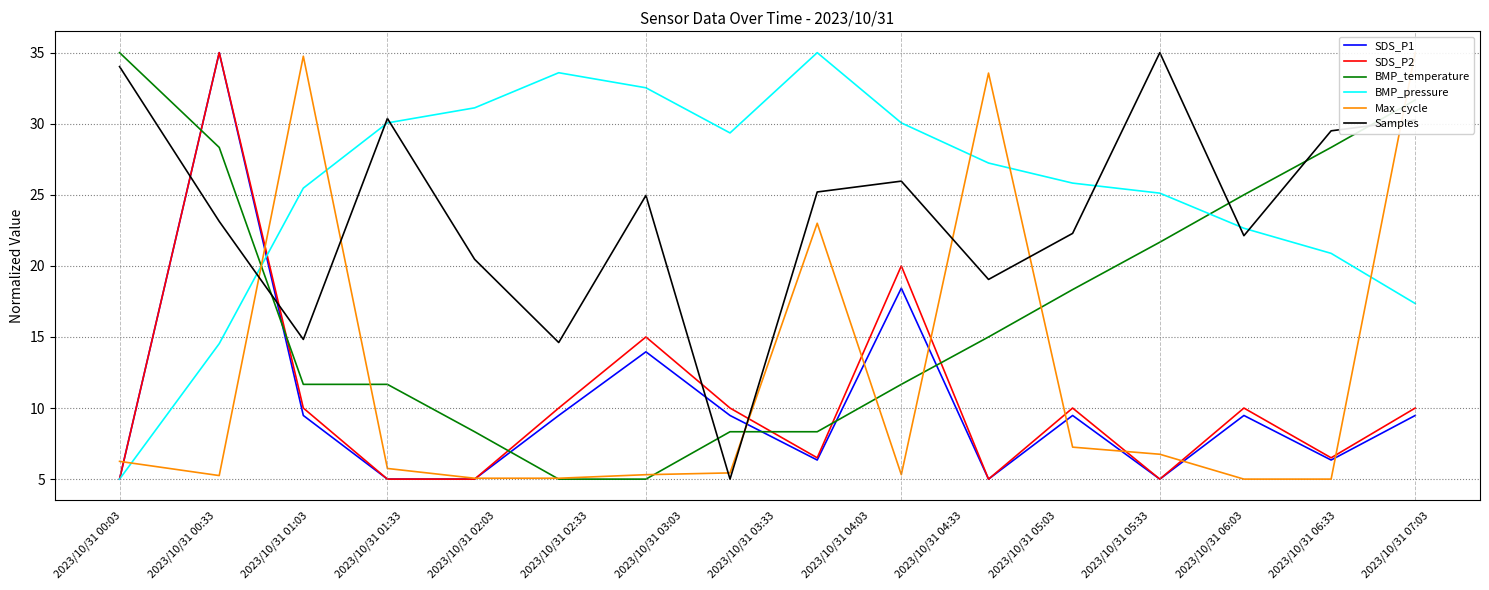

What is the minimum value for Samples?

5.0